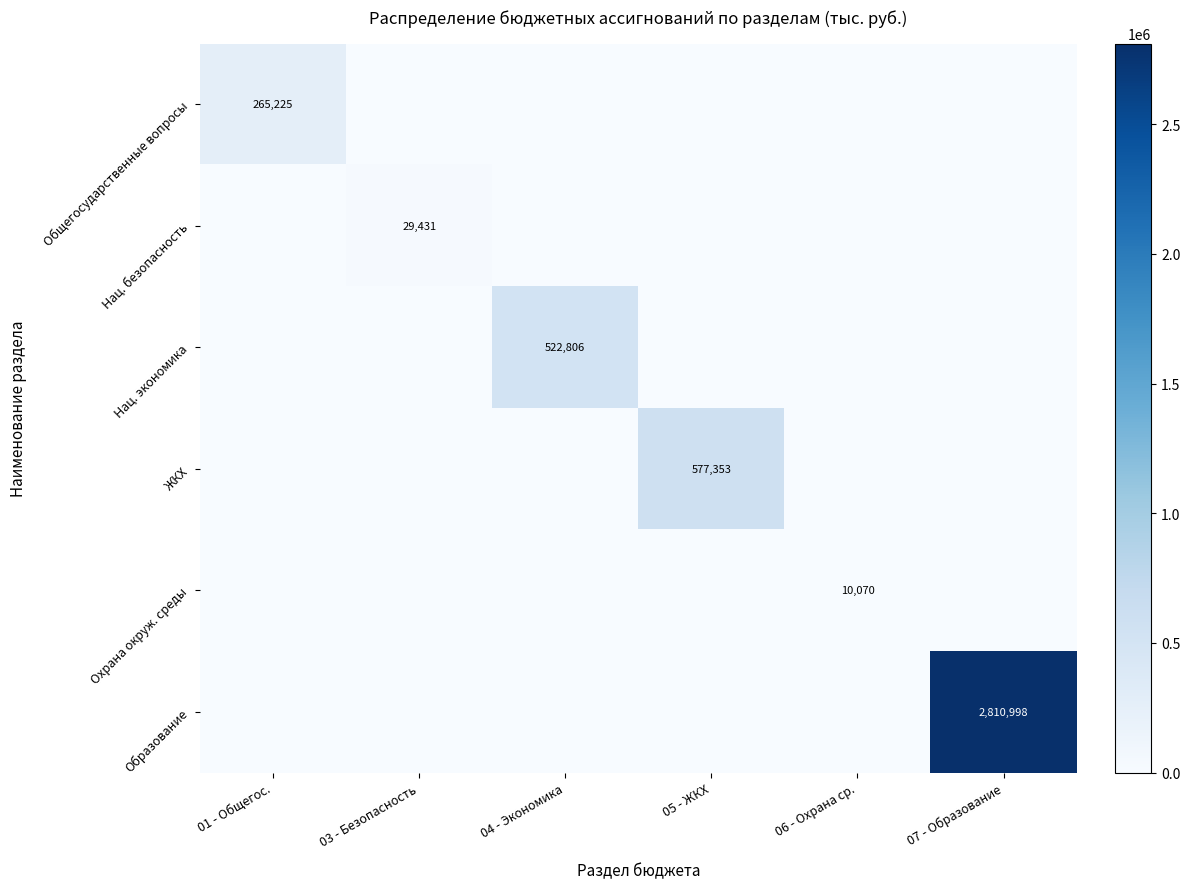

What is the sum of all Охрана окруж. среды values?

10070.4